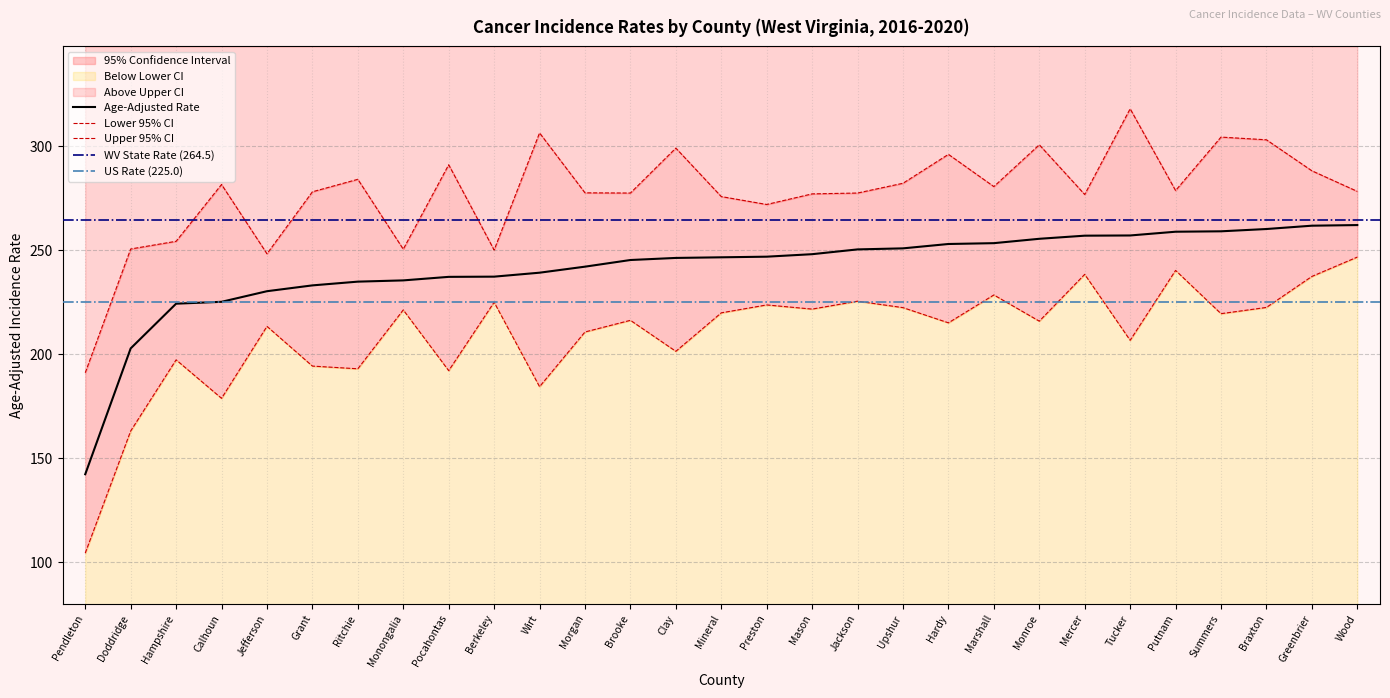

At Mercer, list the series in order from largest to smallest.

Upper 95% CI, Age-Adjusted Rate, Lower 95% CI